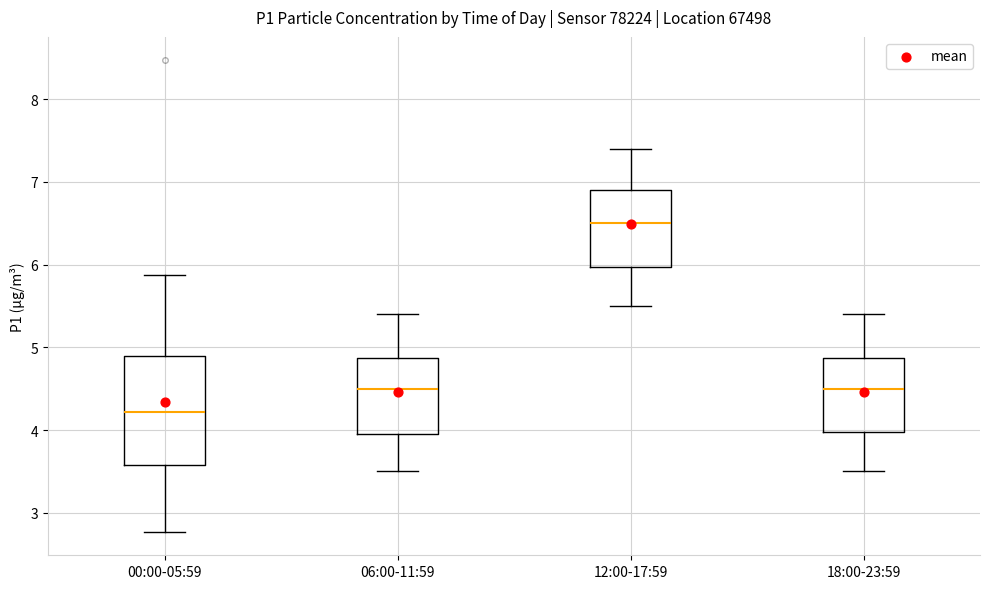

Reading left to right, read every box against the y-axis: the position of its median line, the range the box covers, and the ends of its whiskers. The values are not printed on the chart, so give them approximately, as read against the axis.

00:00-05:59: median 4.2, box 3.6 to 4.9, whiskers 2.8 to 5.9
06:00-11:59: median 4.5, box 4.0 to 4.9, whiskers 3.5 to 5.4
12:00-17:59: median 6.5, box 6.0 to 6.9, whiskers 5.5 to 7.4
18:00-23:59: median 4.5, box 4.0 to 4.9, whiskers 3.5 to 5.4